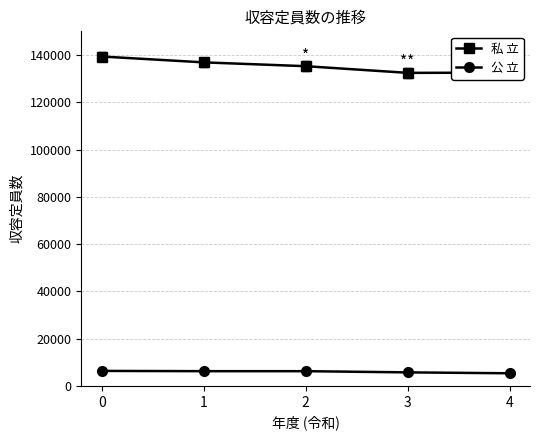

What are all the series names shown in the legend?

私 立, 公 立